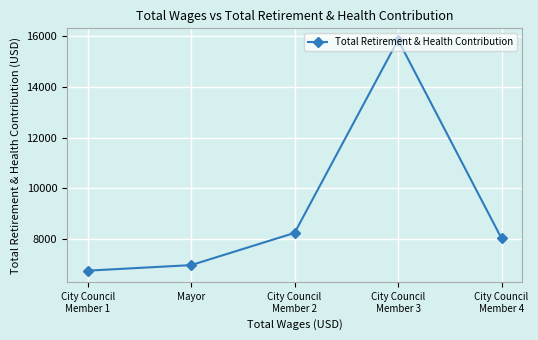

True or false: the data shows 8235 at City Council
Member 2.

True